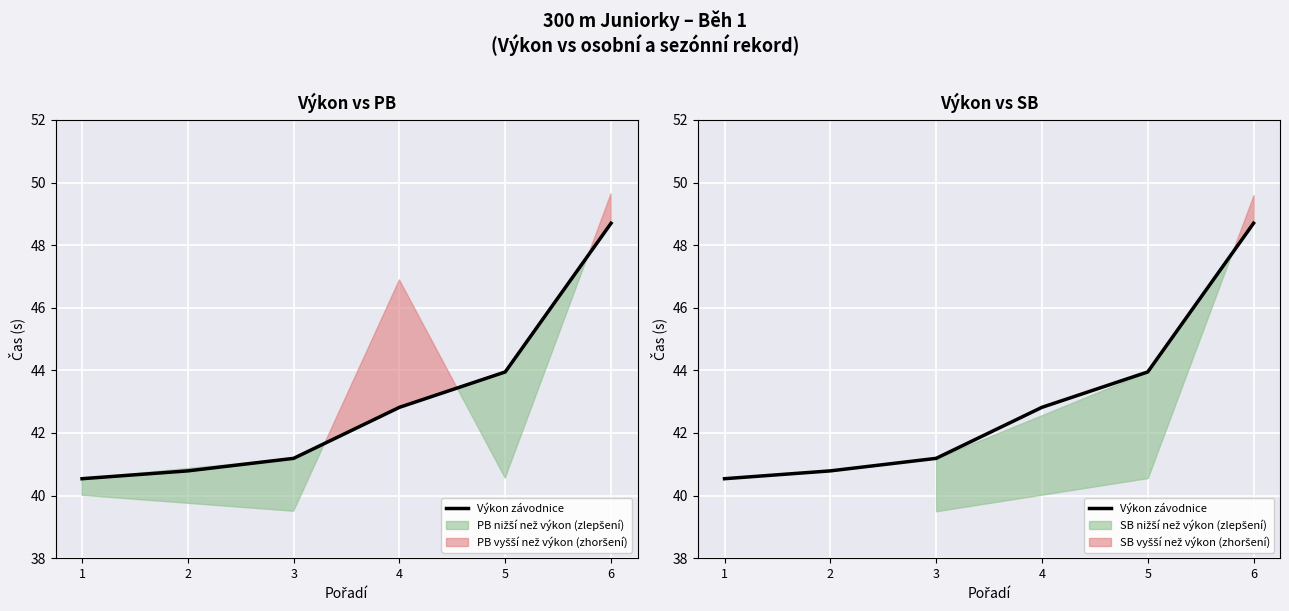

At which category does the chart reach its peak across all series?

6